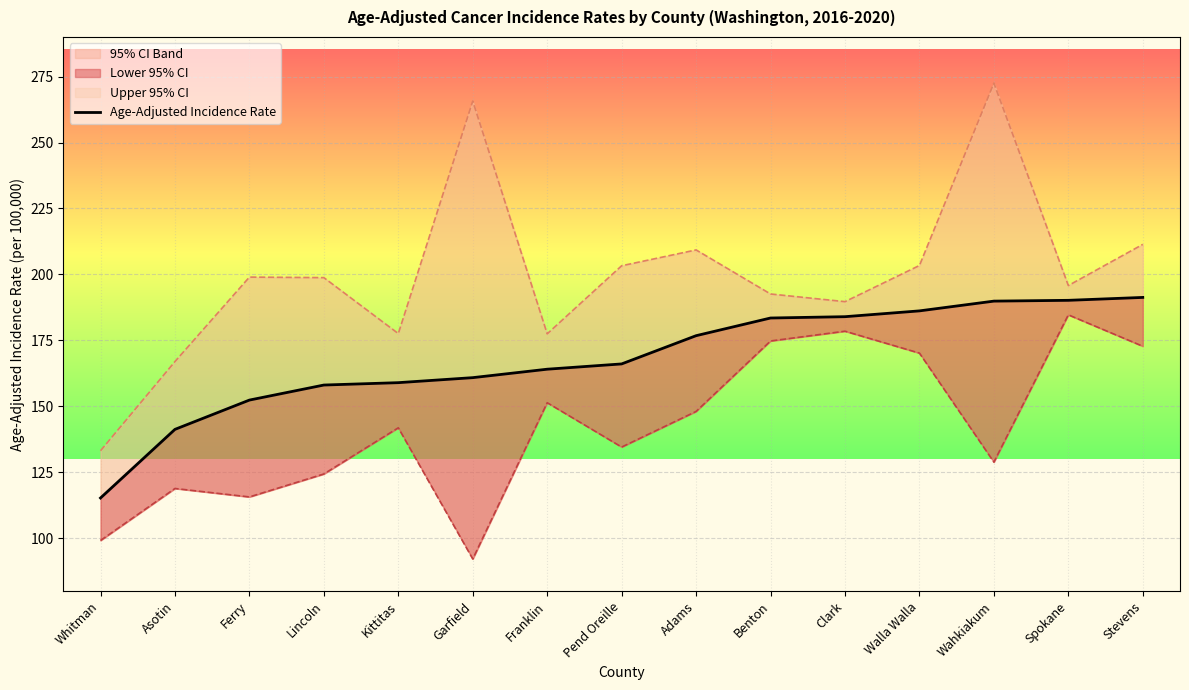

Reading right to left, extract all data points from this chart.

Stevens=191.3	Spokane=190.2	Wahkiakum=189.9	Walla Walla=186.2	Clark=184.0	Benton=183.5	Adams=176.8	Pend Oreille=166.1	Franklin=164.1	Garfield=160.9	Kittitas=159.0	Lincoln=158.1	Ferry=152.4	Asotin=141.3	Whitman=115.3